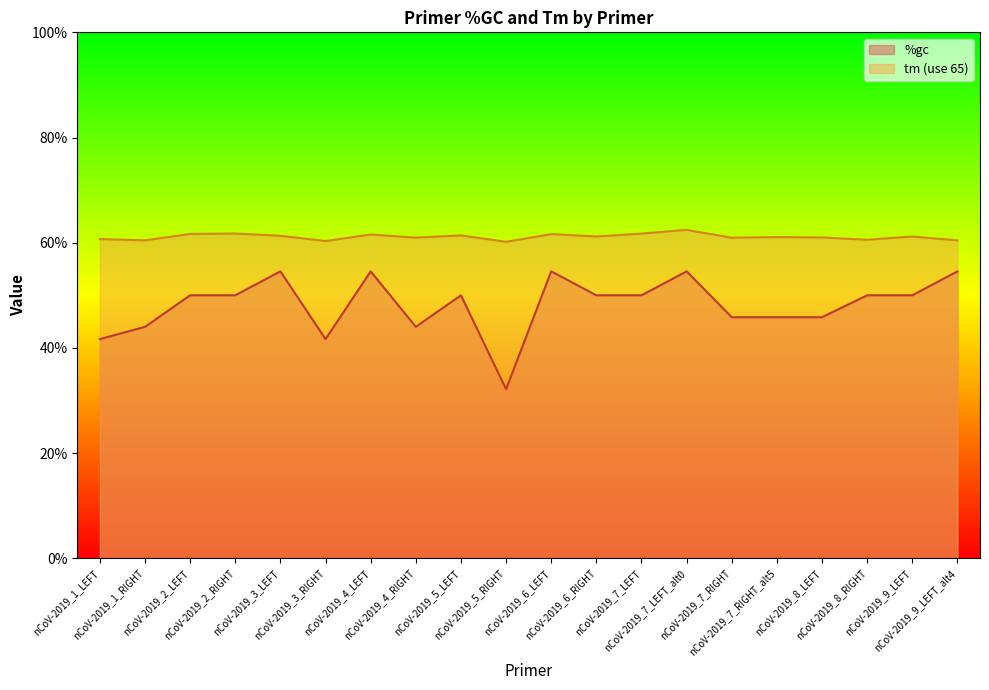

In tm (use 65), how many points are lower than both neighbors (excluding endpoints)?

7